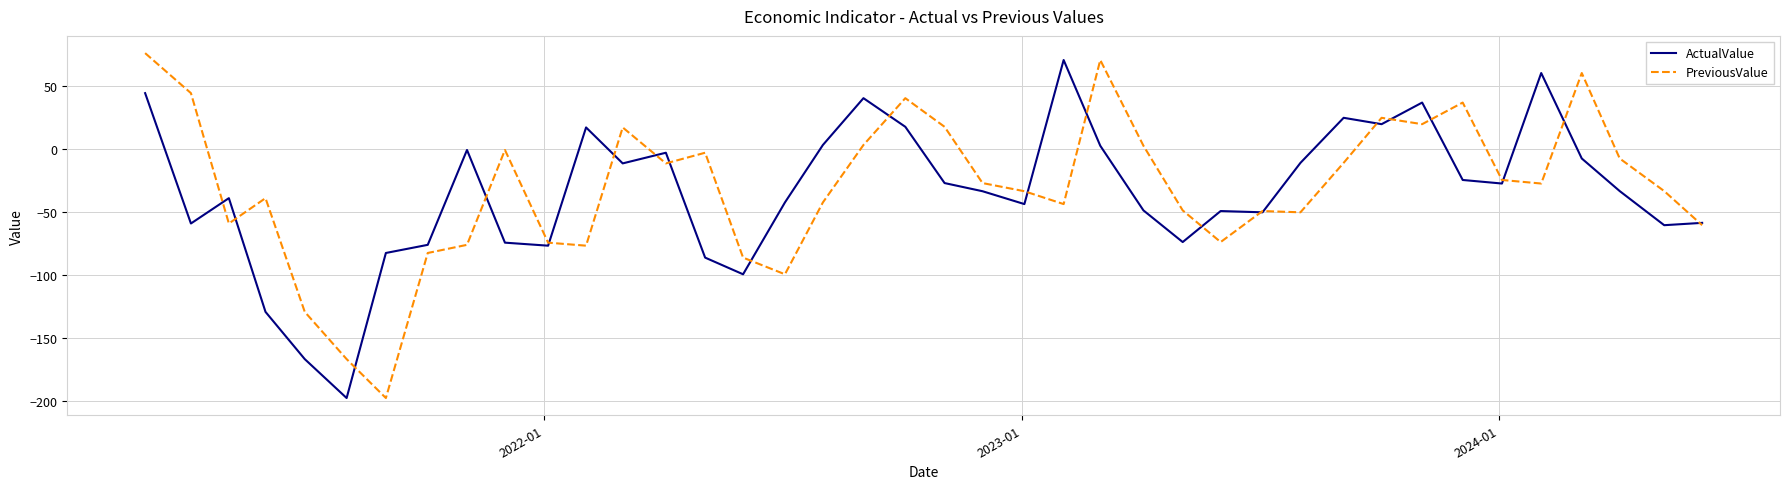

True or false: ActualValue and PreviousValue cross at least once.

True